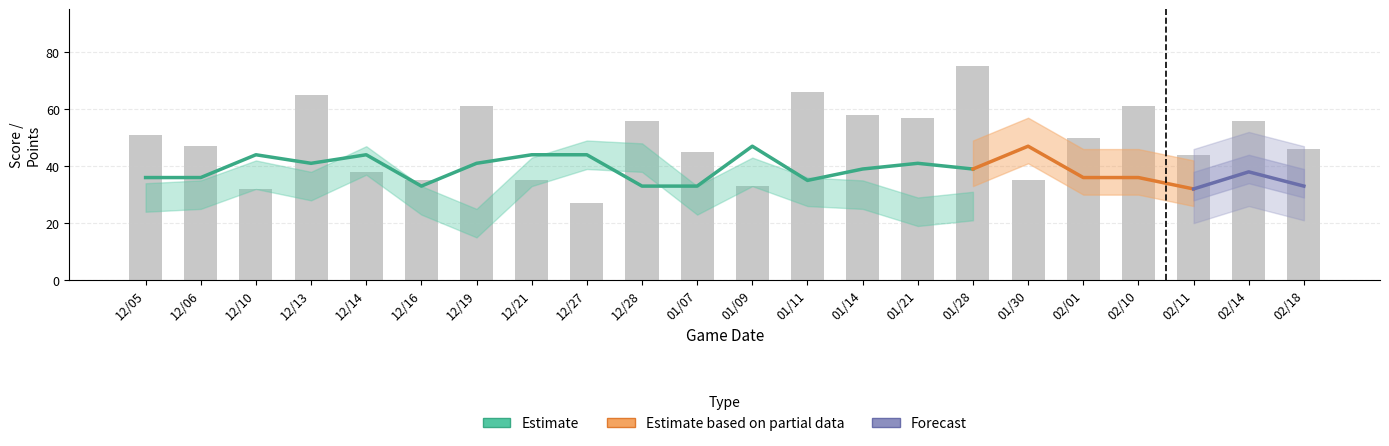

Which has a higher value, 3 or 8?

8